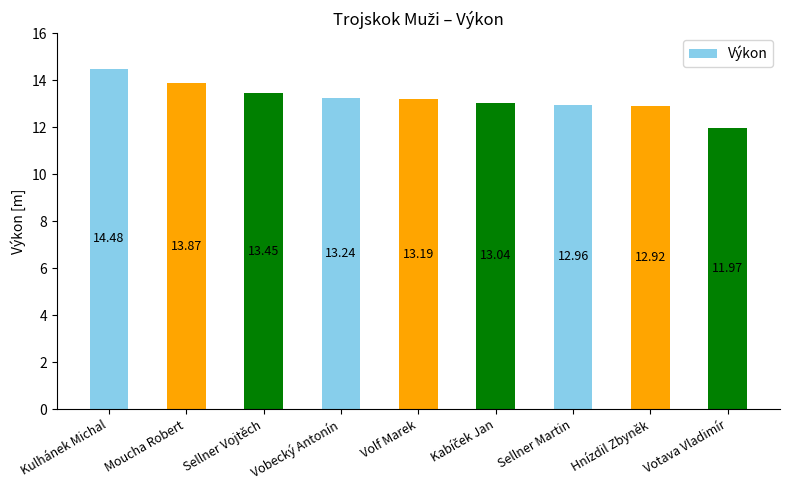

What is the sum of the values at Vobecký Antonín and Sellner Vojtěch?

26.7